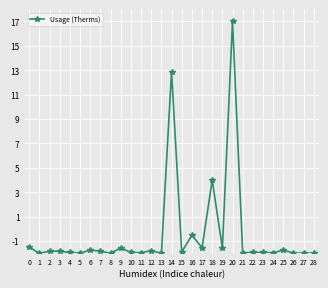

What is the value of the 12th point from the left?

-2.0